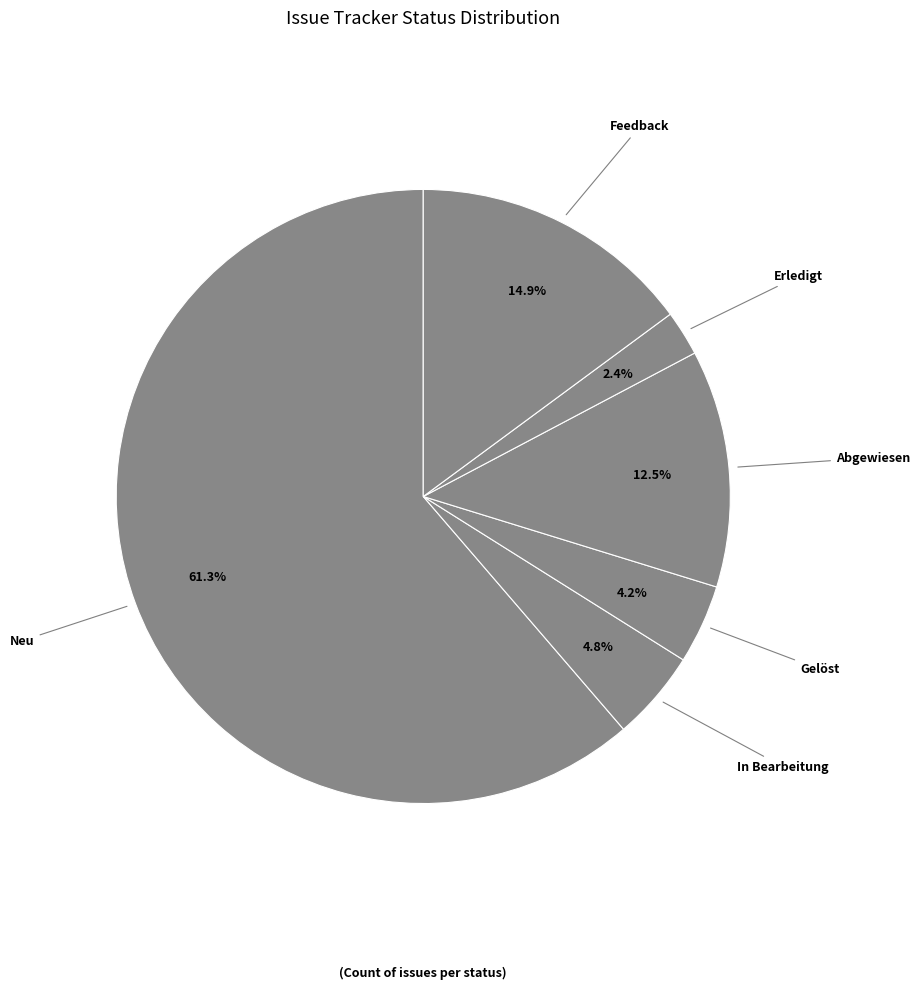

The Gelöst slice represents 4% of the pie. True or false?

True